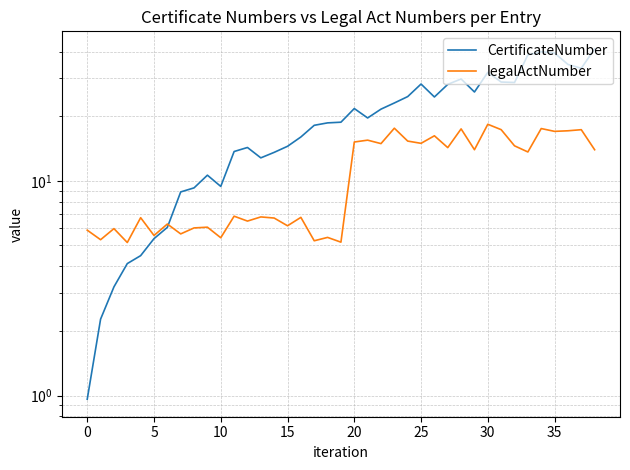

At which category does the chart reach its peak across all series?

38